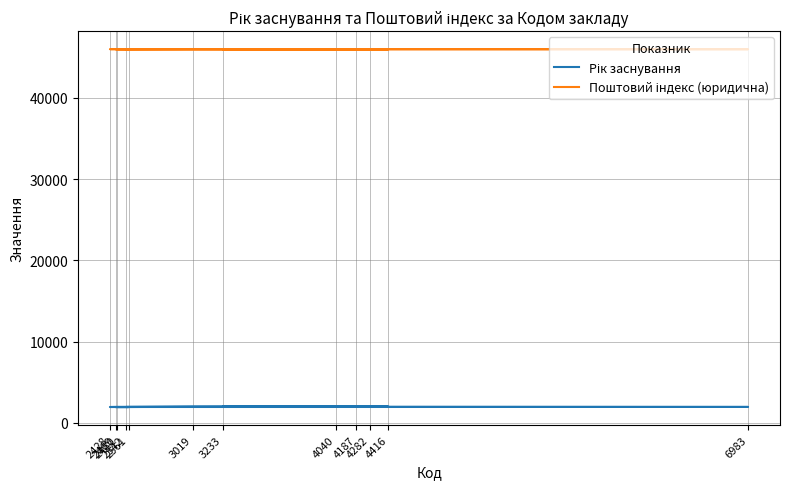

In Рік заснування, how many points are higher than both neighbors (excluding endpoints)?

2